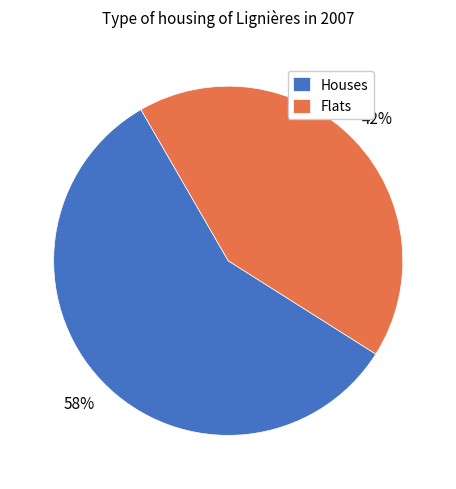

What is the smallest slice in the pie chart?

Flats